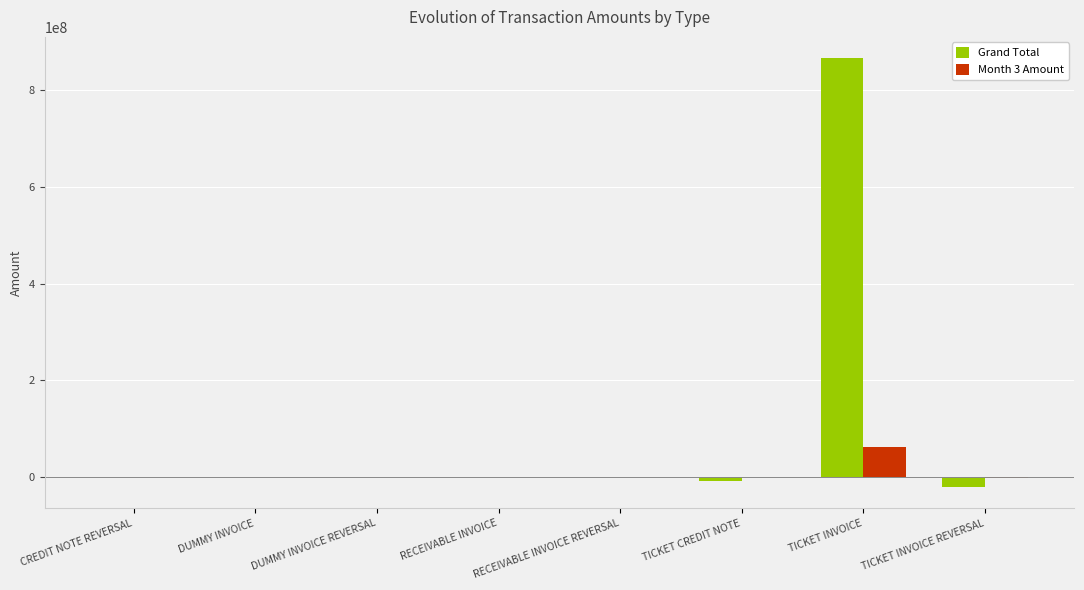

Which series has the largest total across all categories?

Grand Total